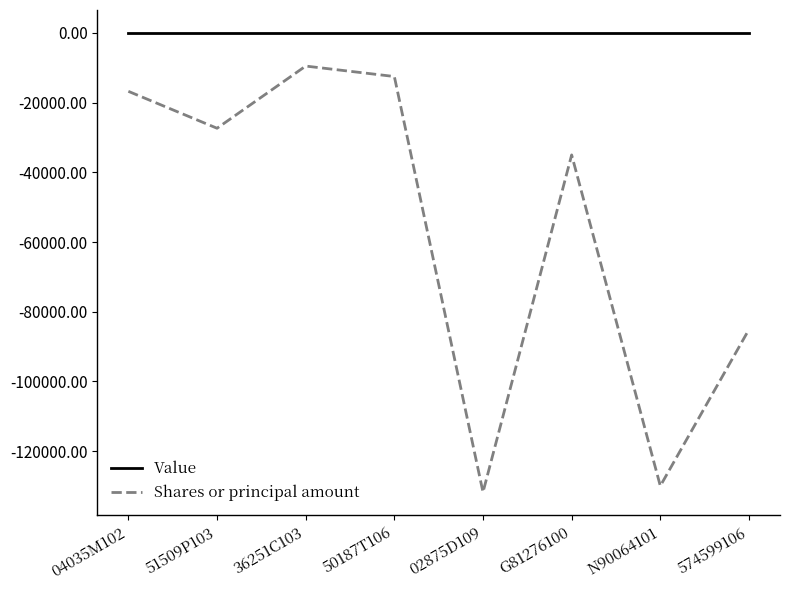

True or false: Shares or principal amount has a value of -9500 at 36251C103.

True